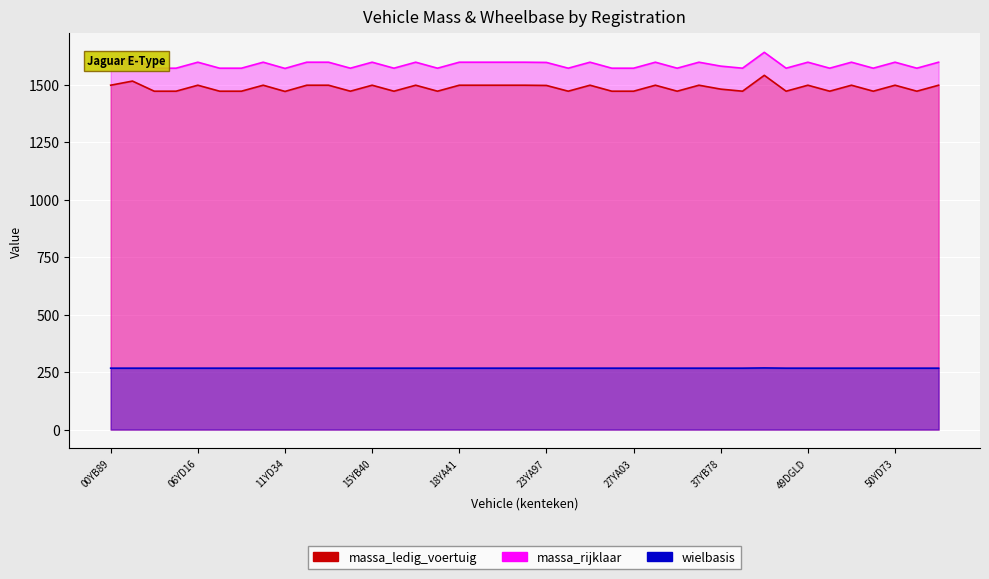

At 35YD77, list the series in order from smallest to largest.

wielbasis, massa_ledig_voertuig, massa_rijklaar